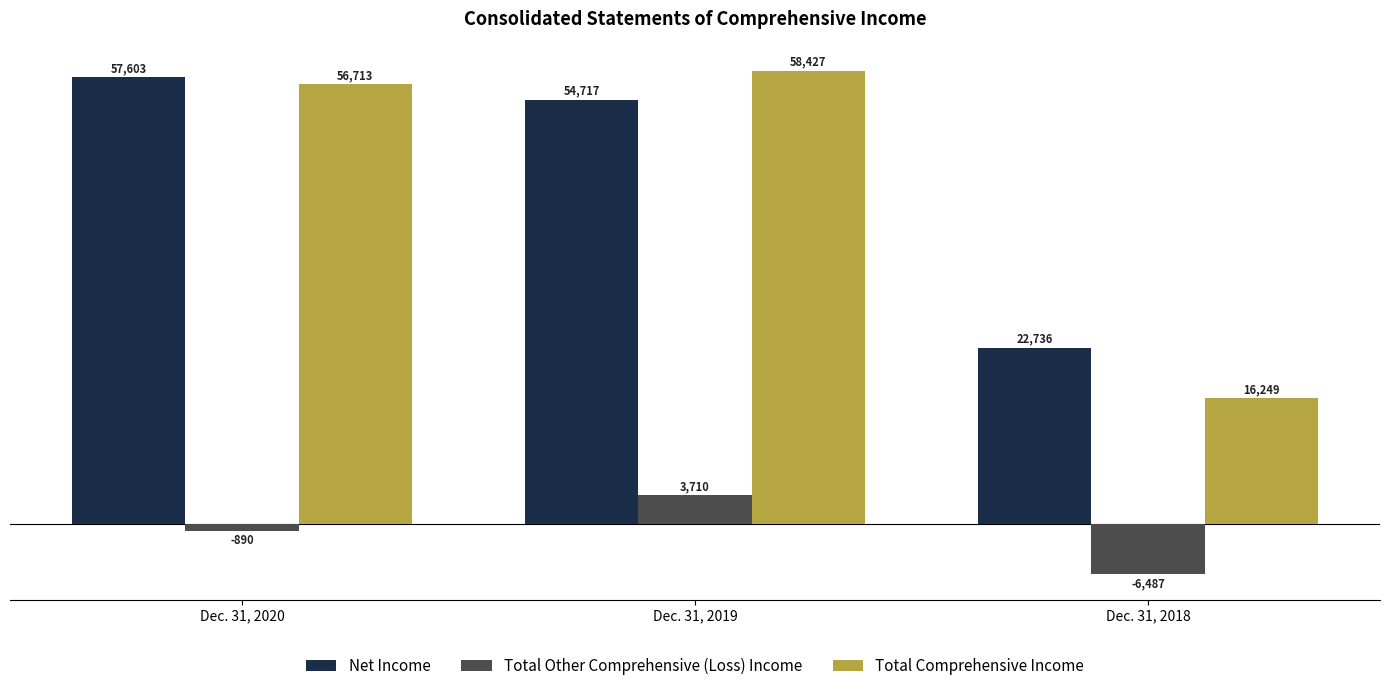

What is the difference between the highest and lowest values at Dec. 31, 2018?

29223